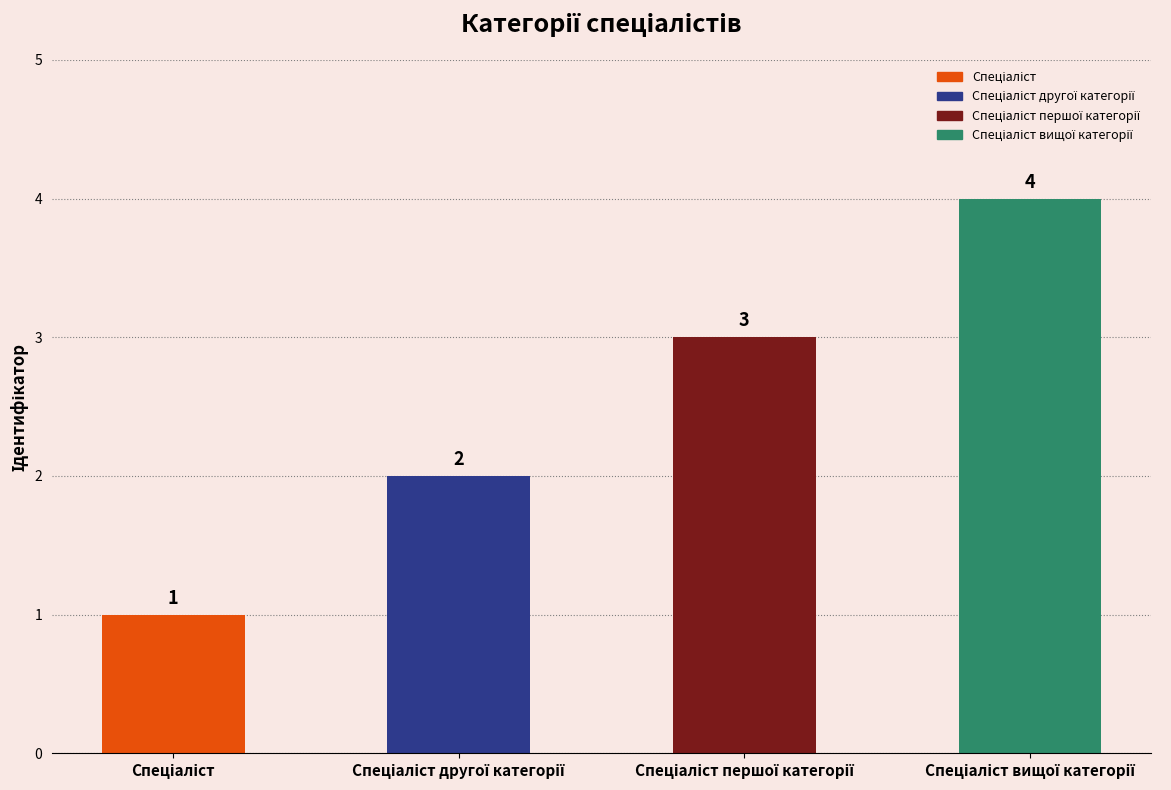

What is the sum of all values?

10